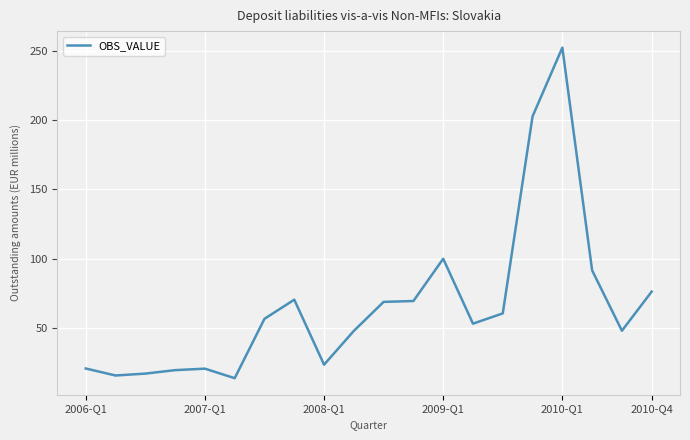

What is the minimum value shown in the chart?

13.6